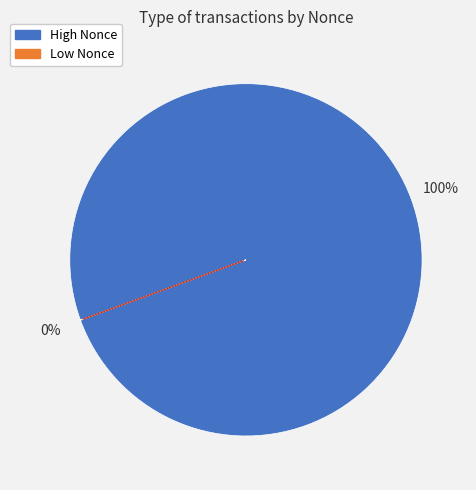

Is there any slice that represents more than half of the pie?

Yes